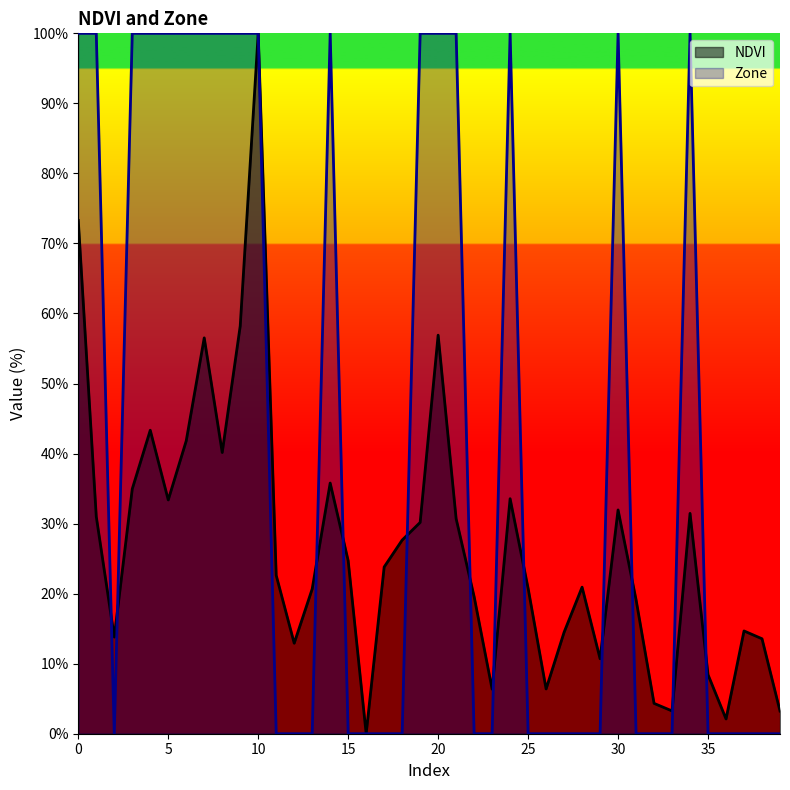

What is the sum of all NDVI values?

1077.3